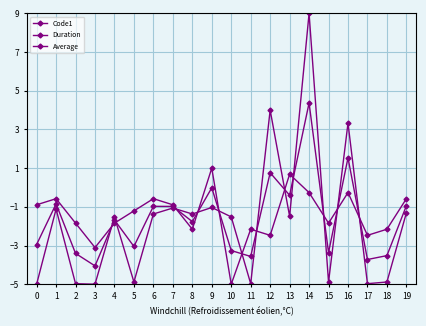

How many values in Code1 are below zero?

17